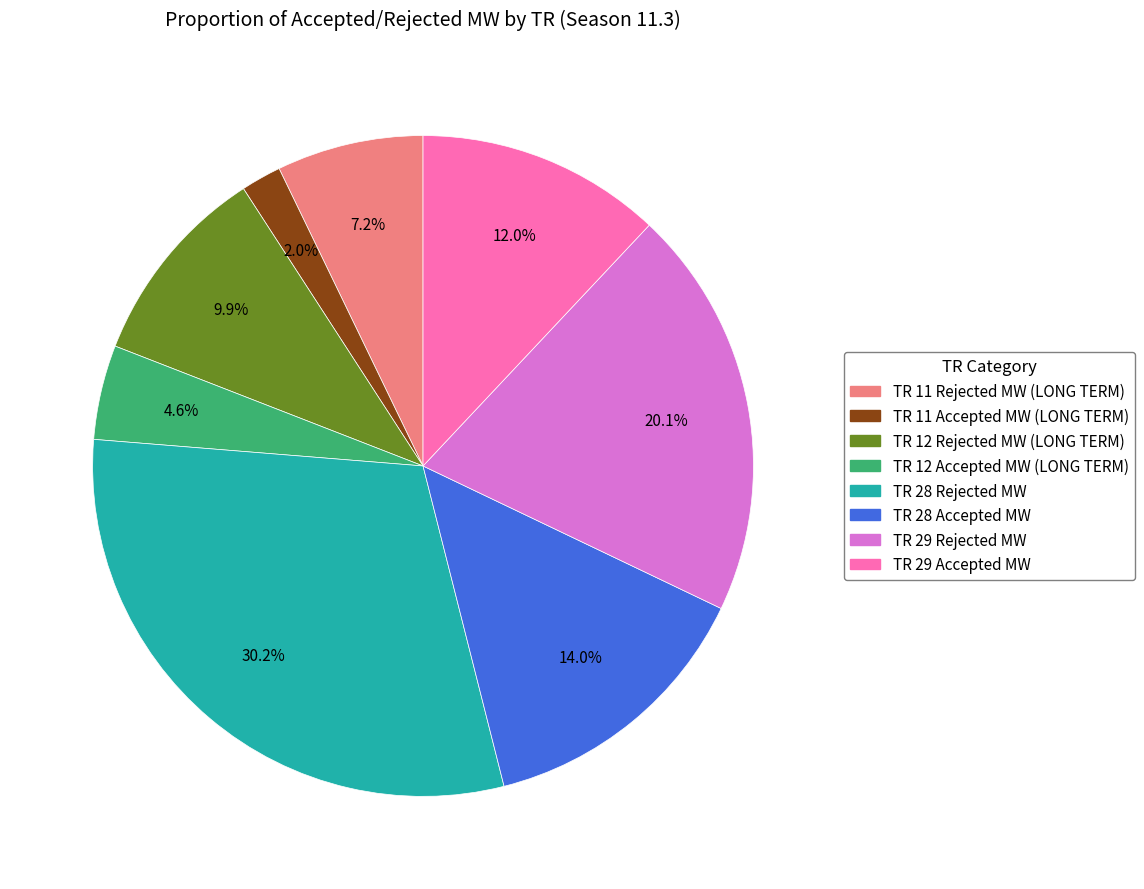

To the nearest percent, what portion does TR 28 Accepted MW represent?

14%